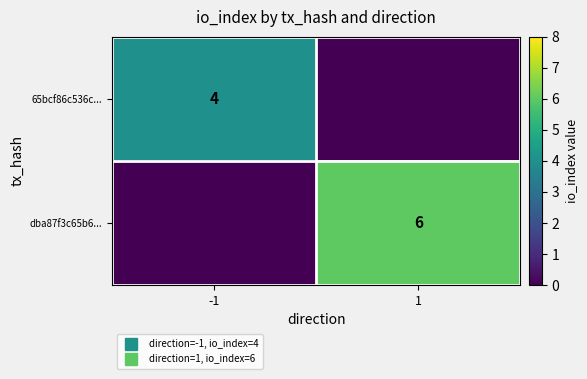

How many values in the 65bcf86c536c... series are below 4?

1